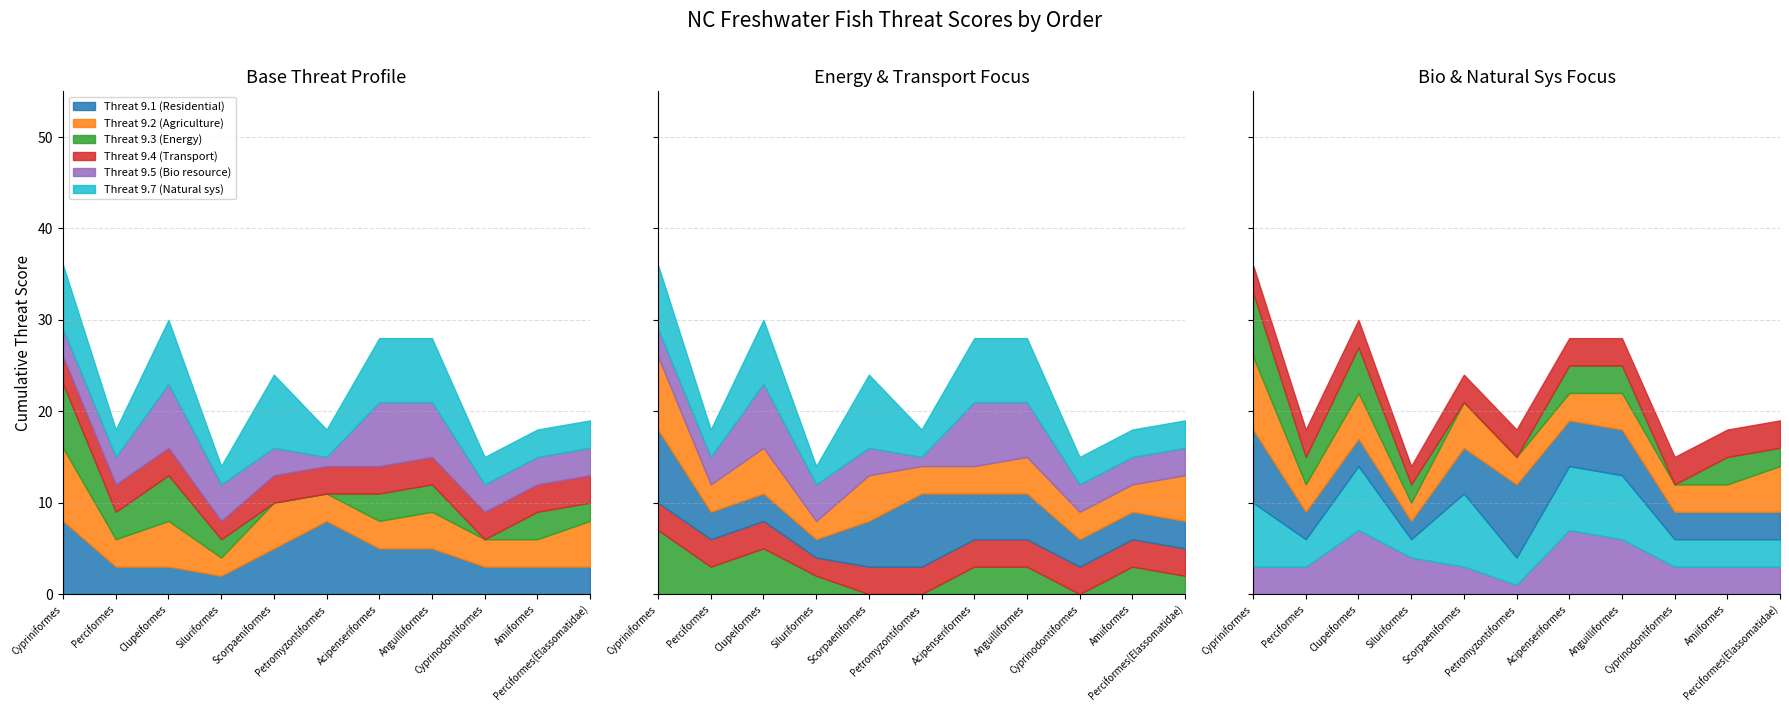

The value of Threat 9.2 (Agriculture) at Siluriformes is 2. True or false?

True